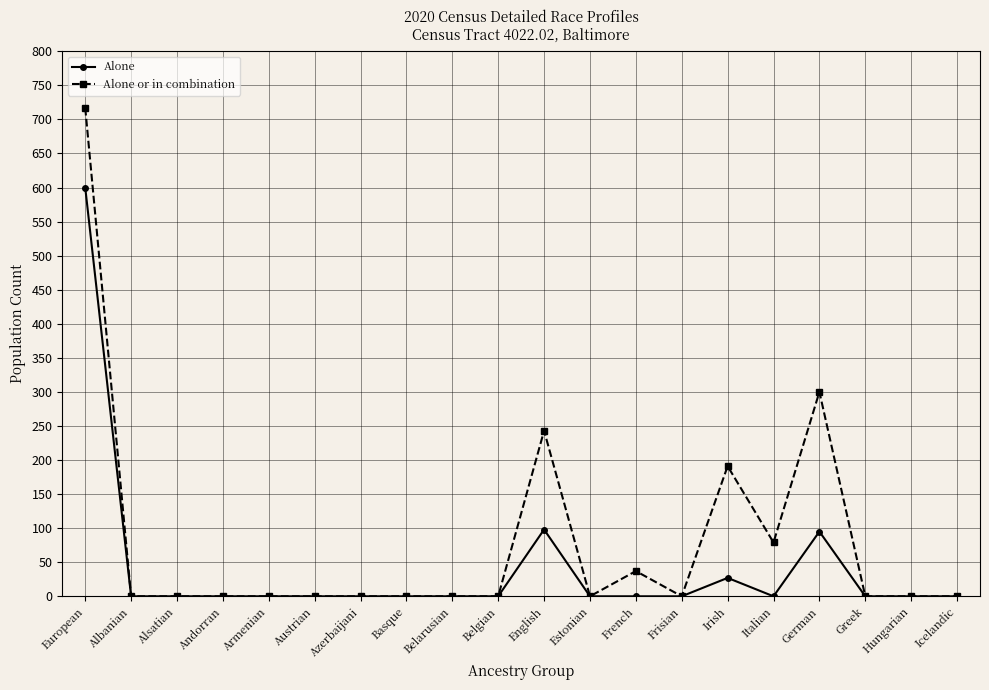

What is the maximum value for Alone?

600